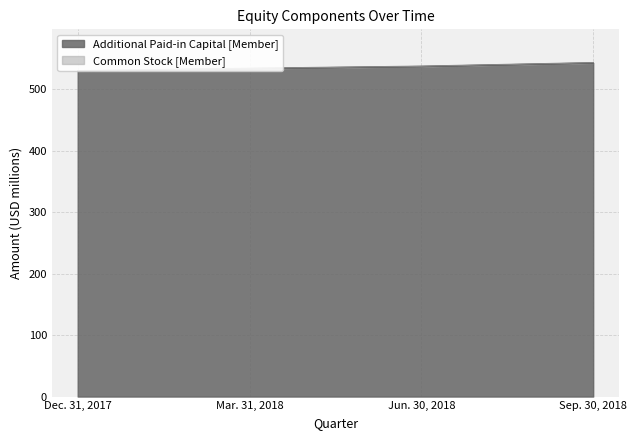

How many data points does each series have?

4